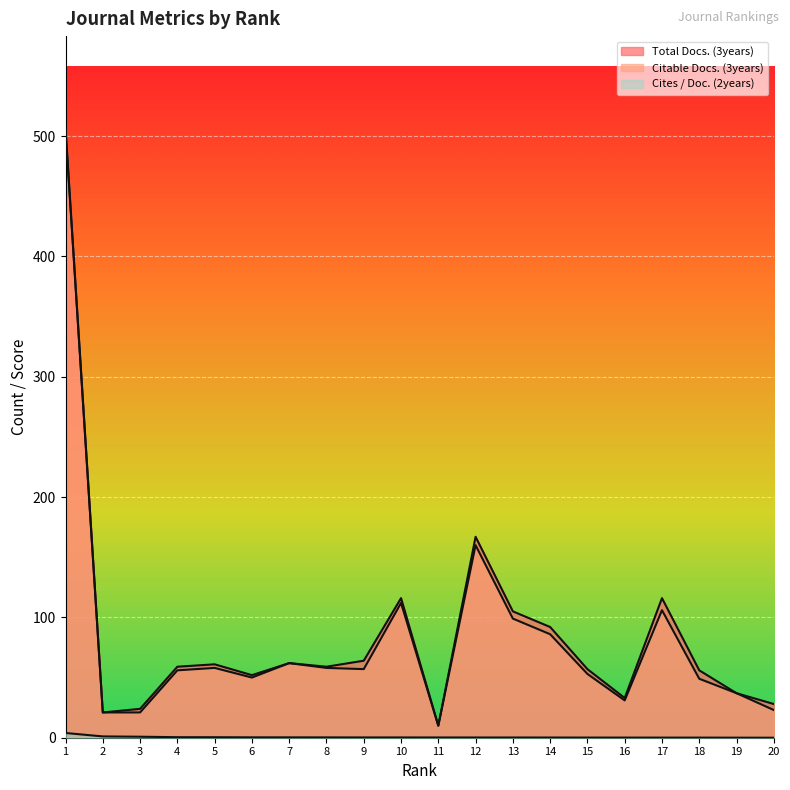

How many lines are shown in the chart?

3